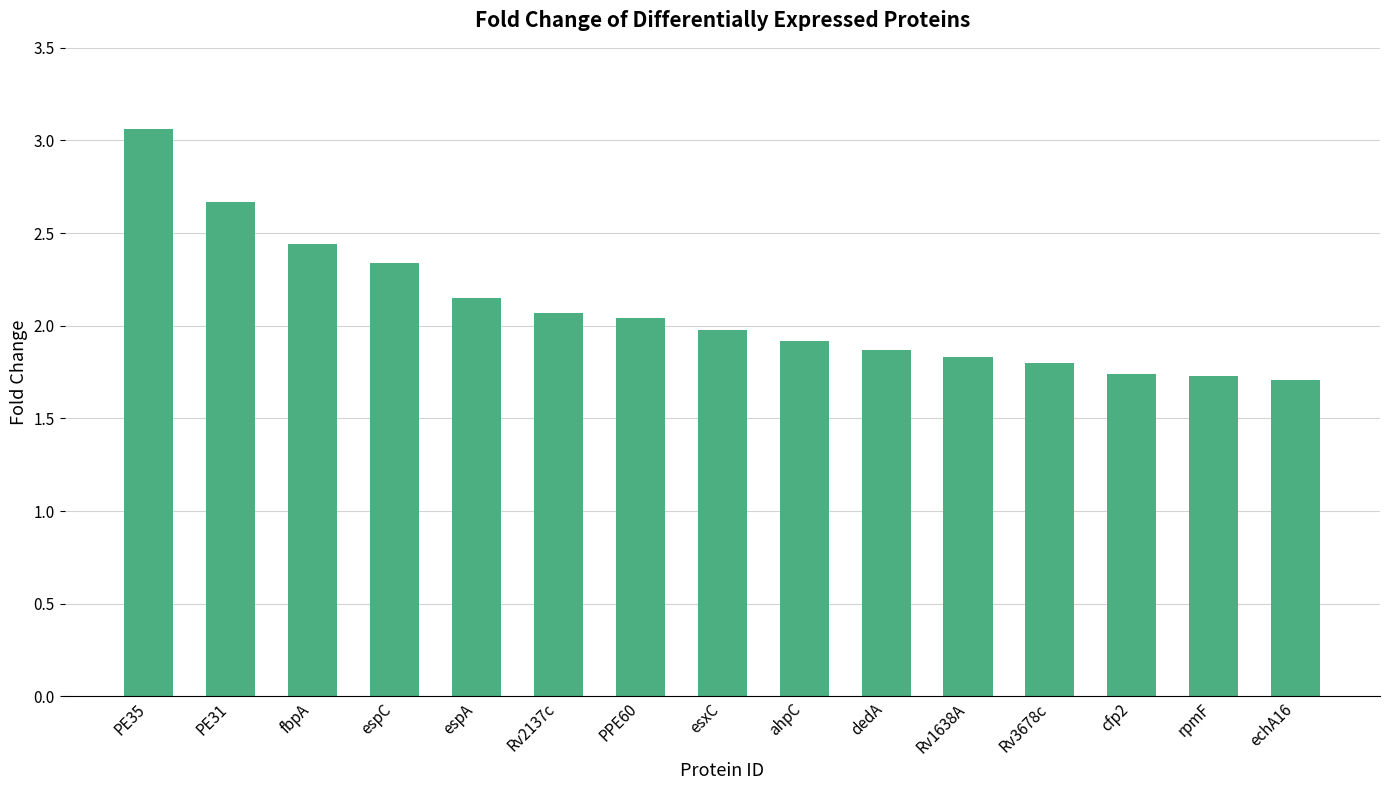

What is the difference between the values at Rv2137c and fbpA?

0.4